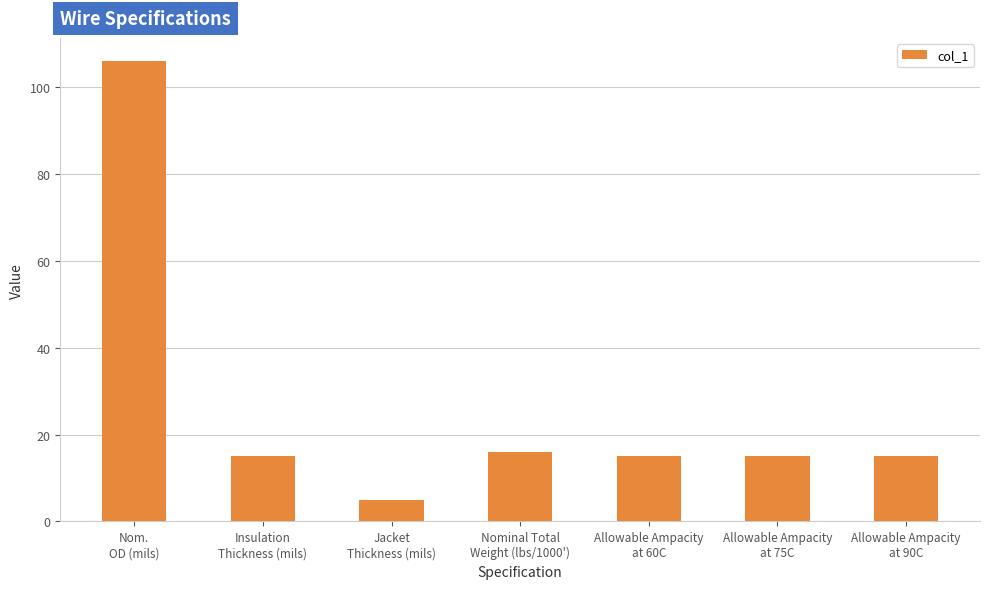

What is the value of the 2nd bar from the left?

15